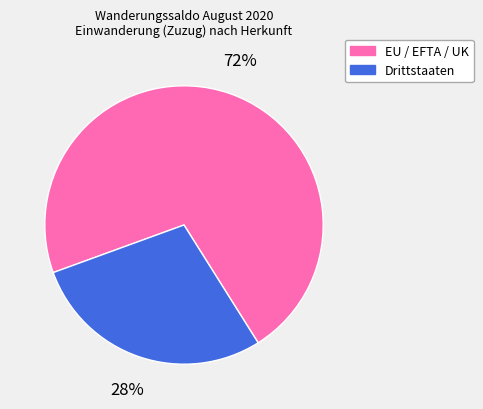

Approximately how many times larger is the value at Drittstaaten compared to EU / EFTA / UK?

0.4